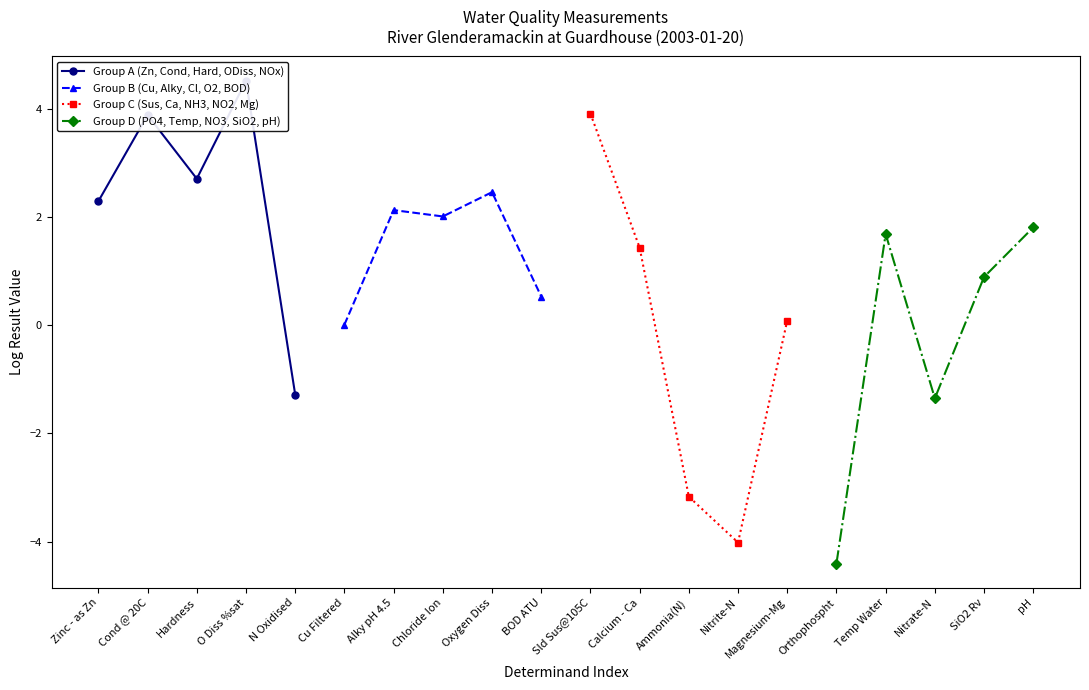

What is the difference between the second highest and minimum values in the Group B (Cu, Alky, Cl, O2, BOD) series?

2.1